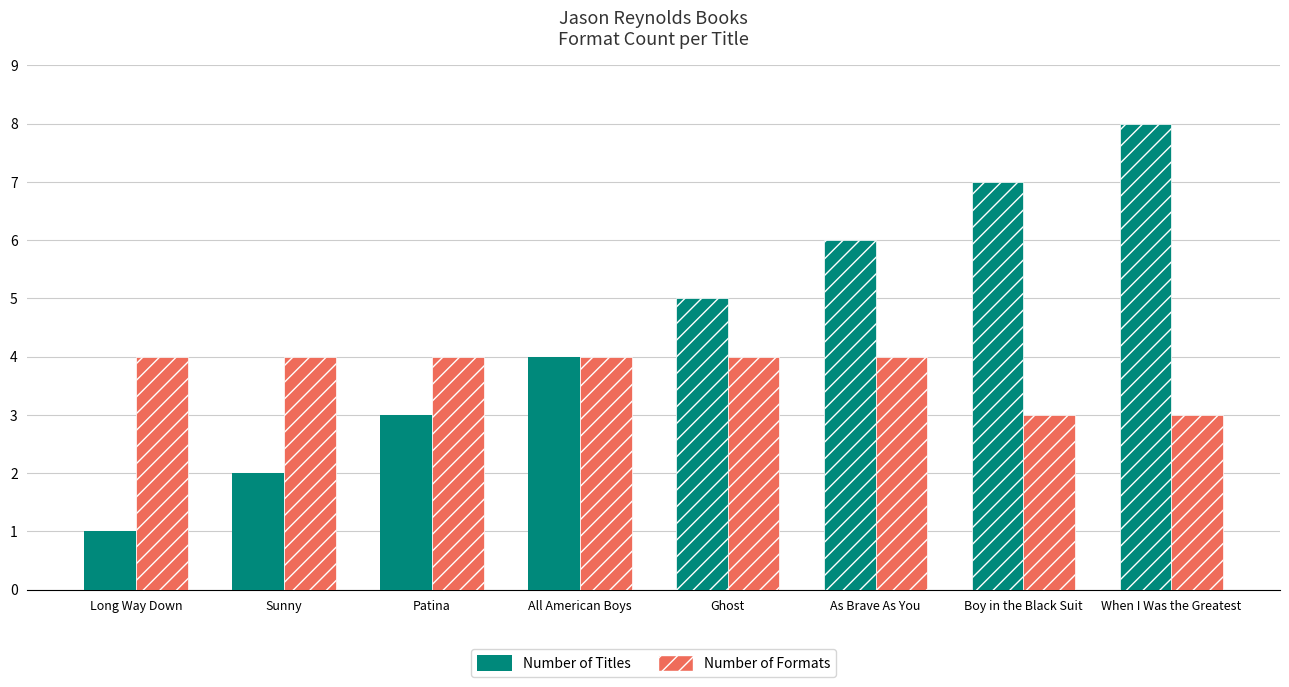

How many data points does each series have?

8